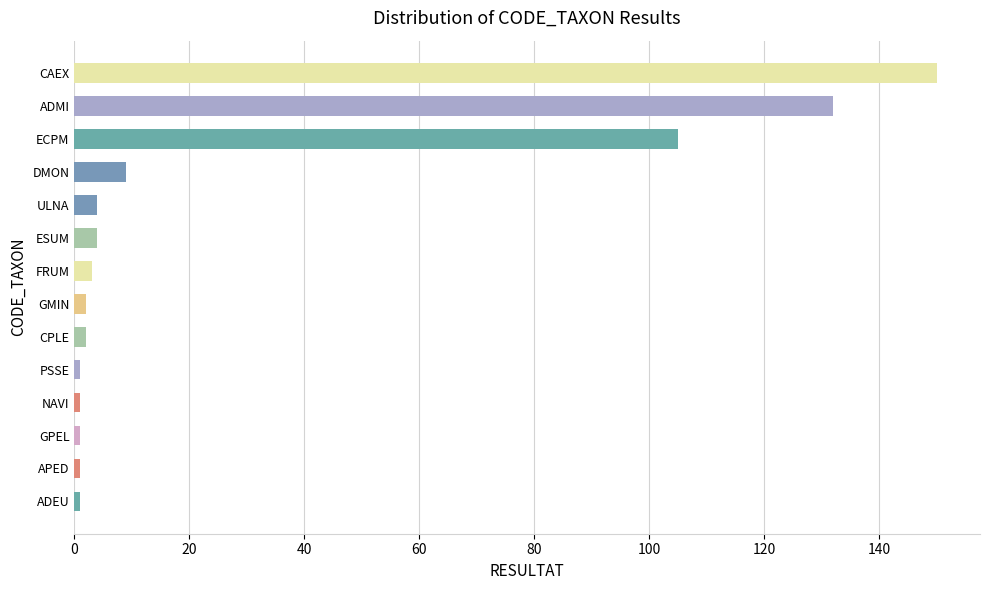

What is the value of the 6th bar from the top?

4